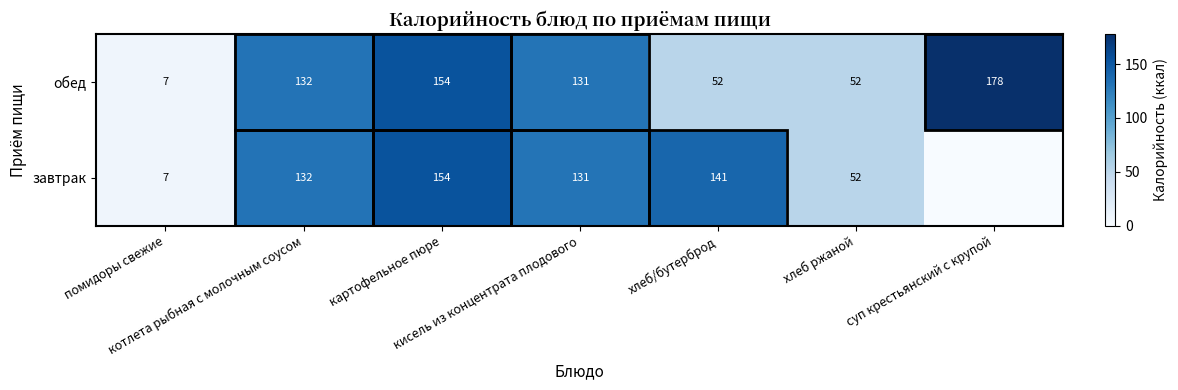

Is the value of завтрак at помидоры свежие greater than the value of обед at хлеб/бутерброд?

No